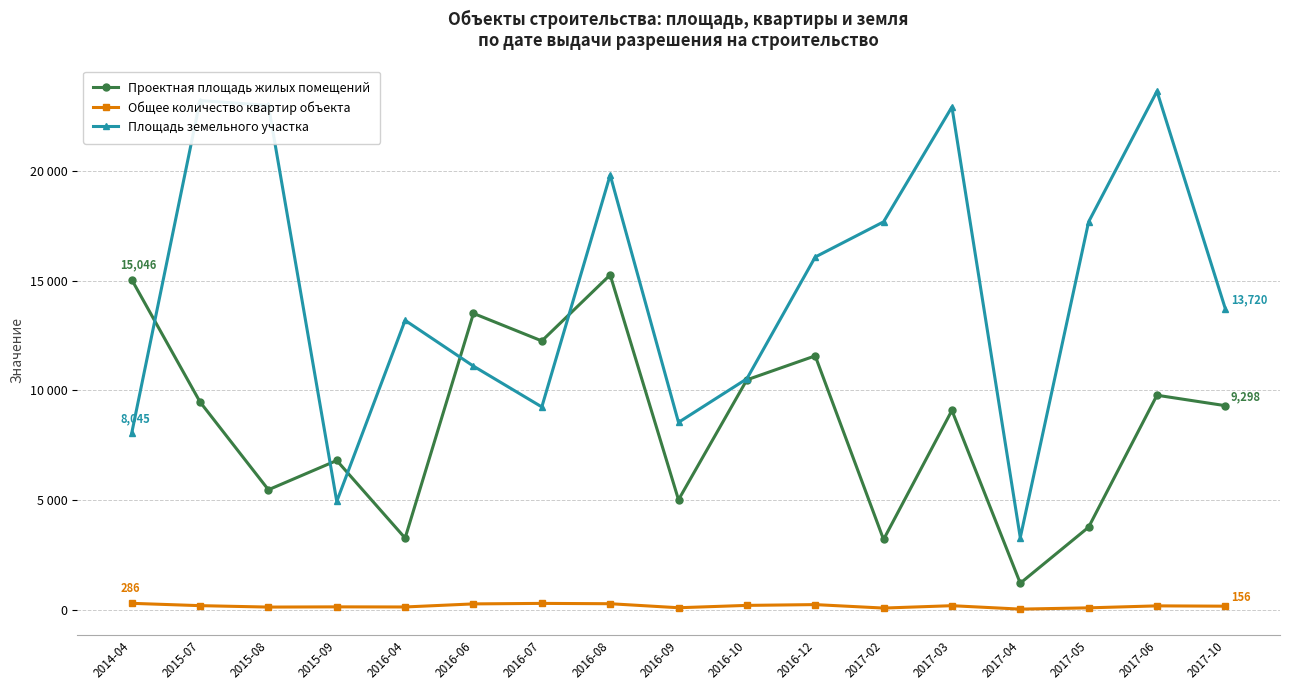

What position from the left is 2017-05?

15